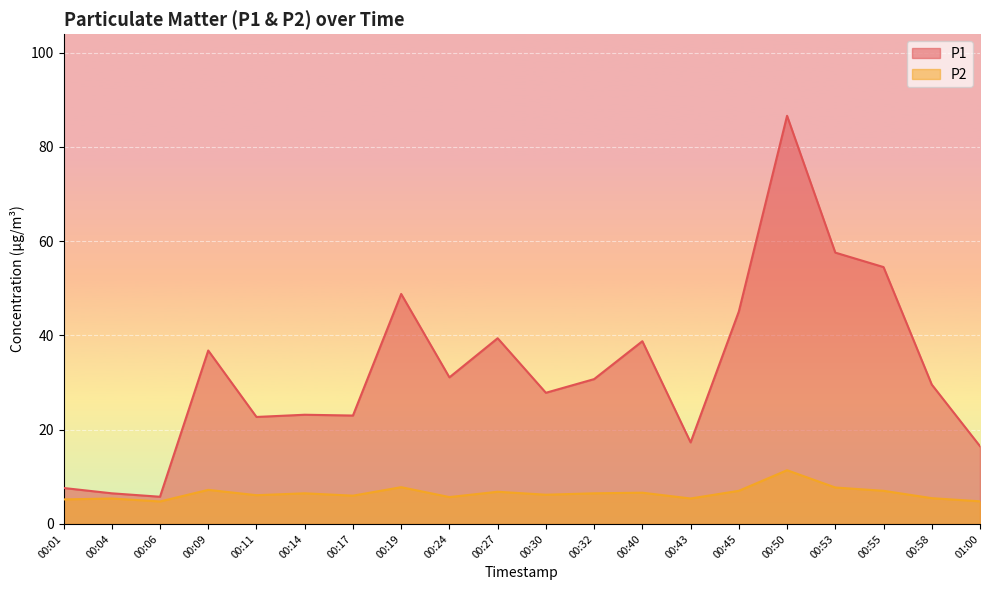

Where is the first local maximum for P2?

00:04